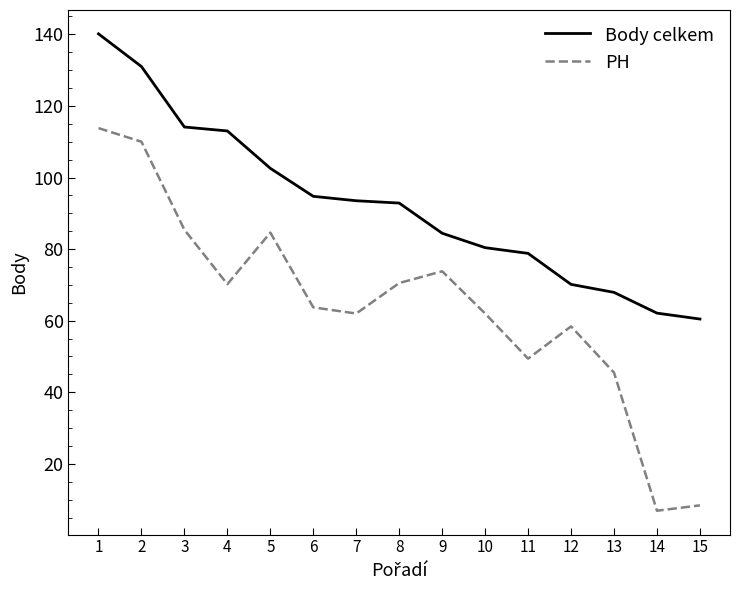

Which category has the highest value in the PH series?

1